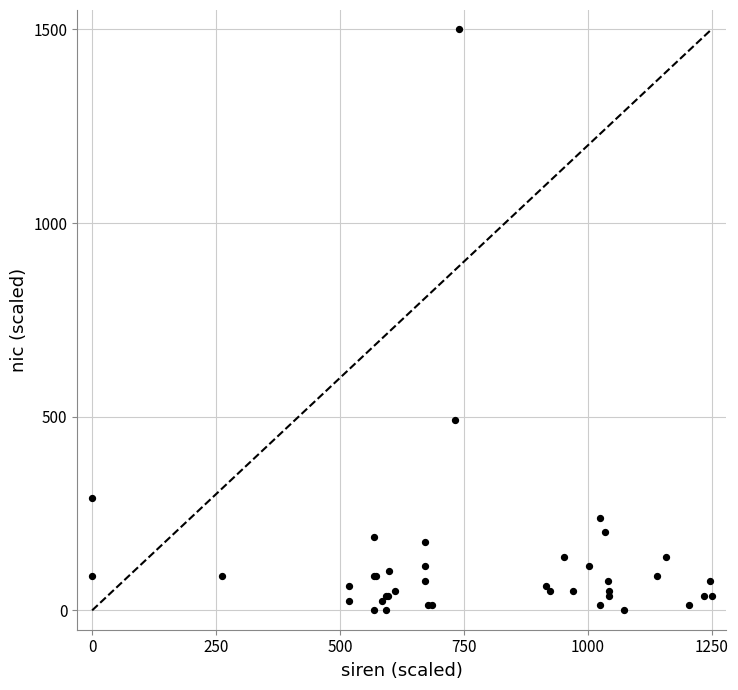

What Y value in the scatter plot is closest to 750?

491.6